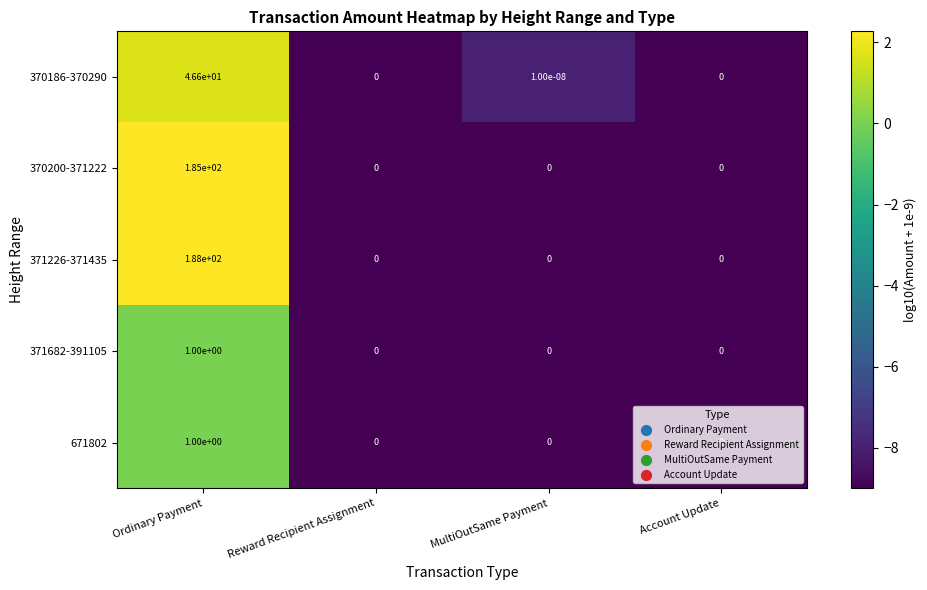

At which category does the chart reach its peak across all series?

Ordinary Payment